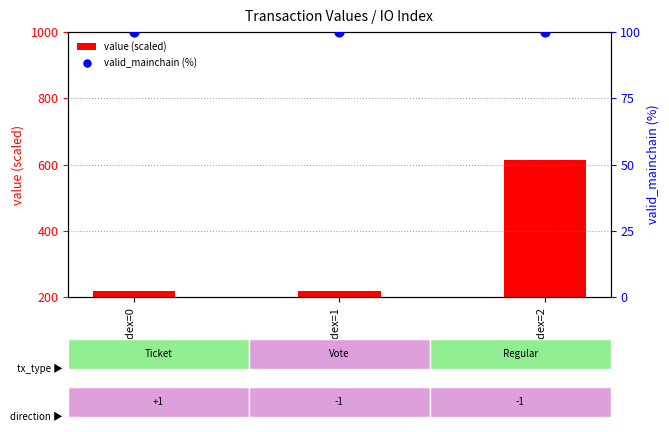

Which series reaches the maximum Y coordinate?

value (scaled)